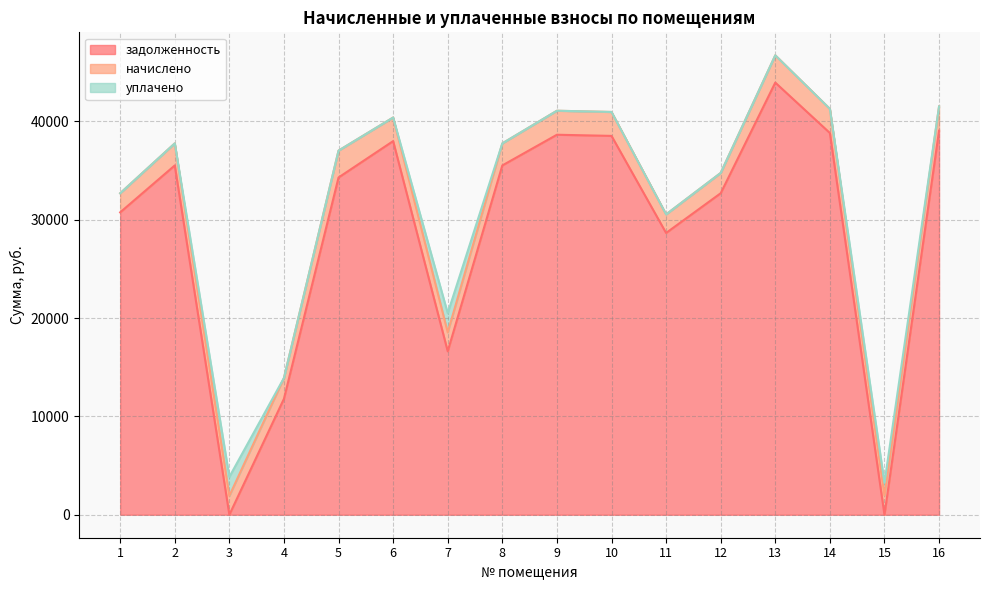

How many lines are shown in the chart?

3